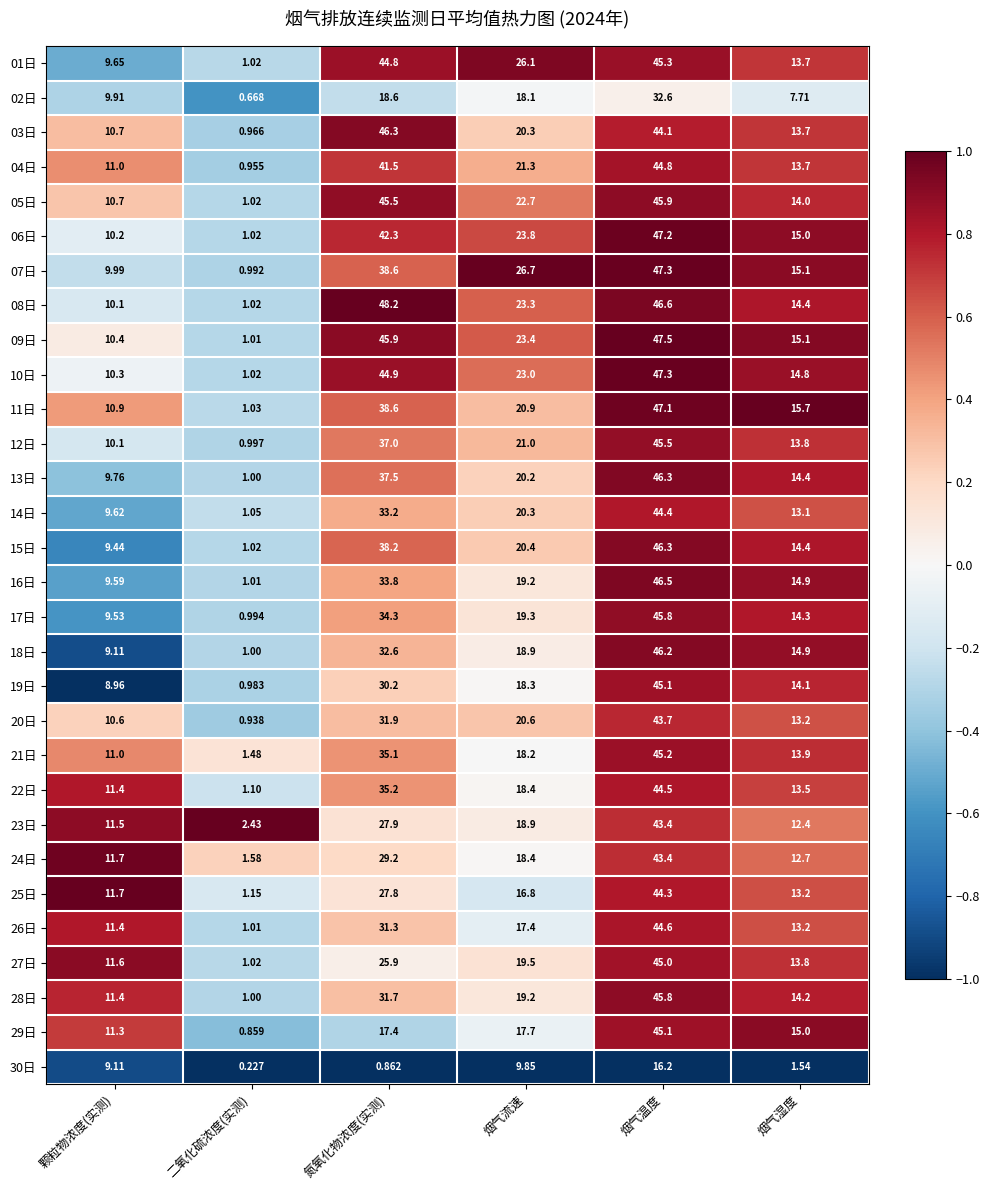

Where does the 27日 series first go above 19?

氮氧化物浓度(实测)